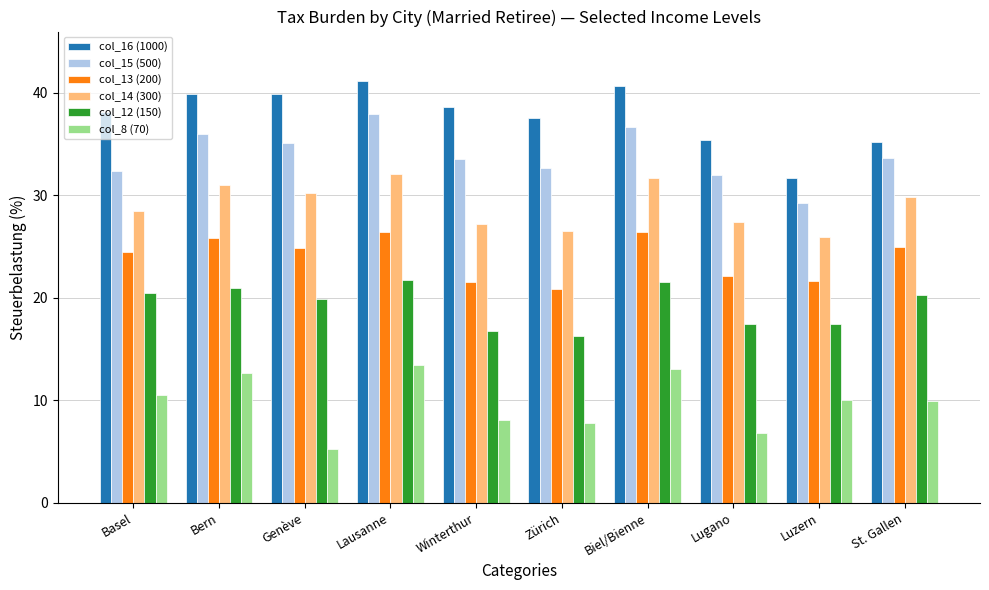

At which label does col_15 (500) reach its minimum?

Luzern